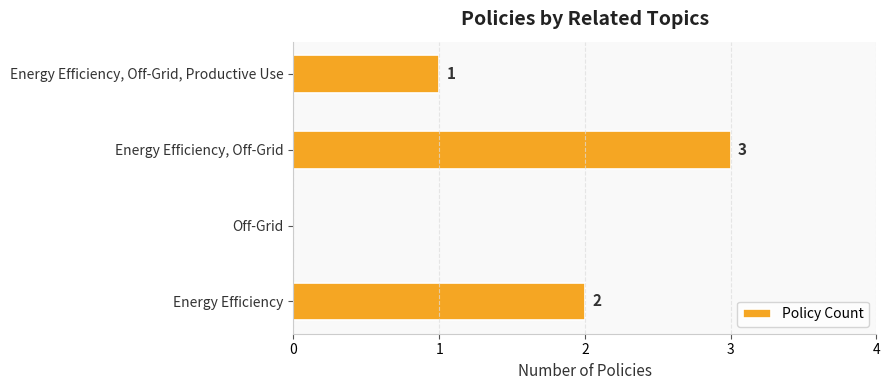

What is the ratio of the value at Energy Efficiency to the value at Energy Efficiency, Off-Grid?

0.7